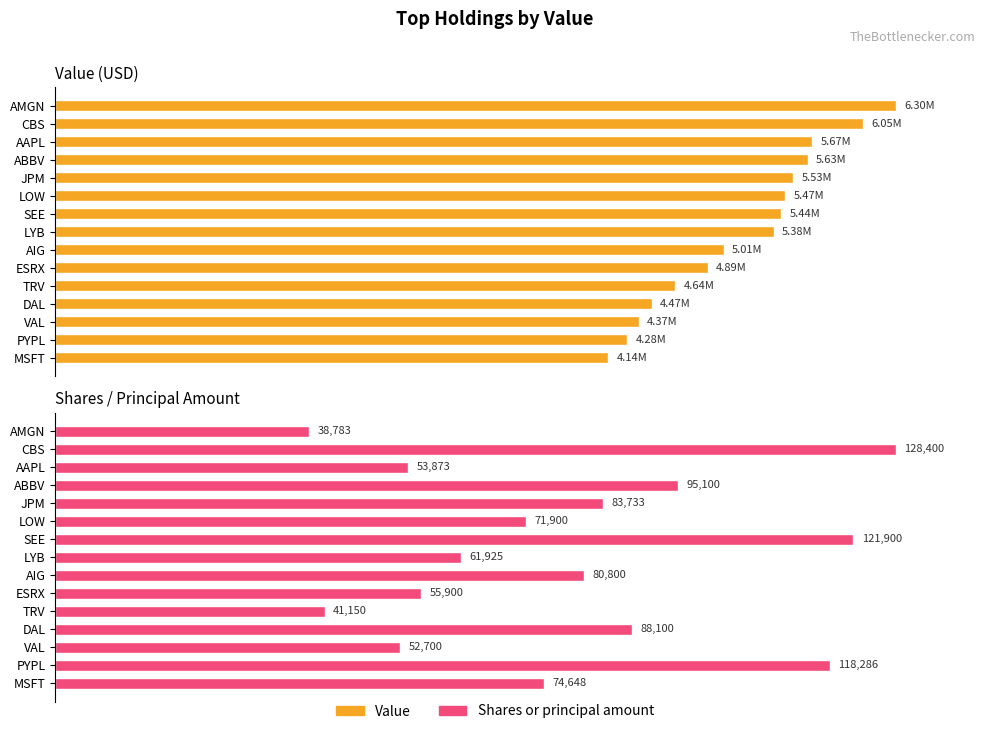

The value of Value at 4 is 5529000. True or false?

True